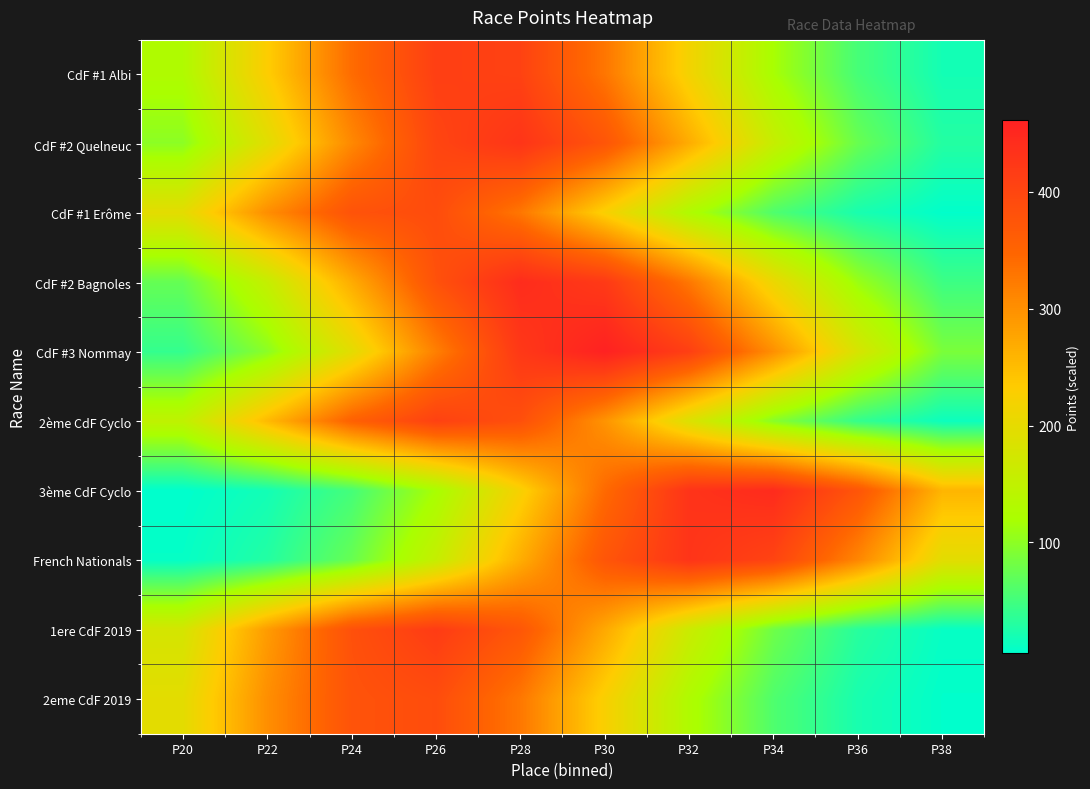

Reading left to right, extract all data points from this chart.

CdF #1 Albi: P20=127.9	P22=230.5	P24=340.1	P26=410.8	P28=406.3	P30=329.0	P32=218.1	P34=118.4	P36=52.6	P38=19.1
CdF #2 Quelneuc: P20=99.4	P22=193.3	P24=307.9	P26=401.6	P28=428.7	P30=374.8	P32=268.2	P34=157.2	P36=75.4	P38=29.6
CdF #1 Erôme: P20=196.9	P22=301.9	P24=378.9	P26=389.4	P28=327.6	P30=225.7	P32=127.3	P34=58.8	P36=22.2	P38=6.9
CdF #2 Bagnoles: P20=73.4	P22=155.2	P24=268.7	P26=381.0	P28=442.3	P30=420.4	P32=327.1	P34=208.4	P36=108.7	P38=46.4
CdF #3 Nommay: P20=40.8	P22=98.8	P24=196.0	P26=318.4	P28=423.4	P30=461.1	P32=411.1	P34=300.0	P36=179.3	P38=87.7
2ème CdF Cyclo: P20=147.7	P22=253.2	P24=355.2	P26=408.1	P28=383.8	P30=295.6	P32=186.3	P34=96.2	P36=40.7	P38=14.1
3ème CdF Cyclo: P20=5.4	P22=18.5	P24=51.9	P26=118.9	P28=223.2	P30=342.9	P32=431.3	P34=444.2	P36=374.5	P38=258.5
French Nationals: P20=9.4	P22=29.2	P24=74.6	P26=156.0	P28=267.0	P30=374.2	P32=429.4	P34=403.4	P36=310.2	P38=195.4
1ere CdF 2019: P20=176.2	P22=286.7	P24=382.0	P26=416.7	P28=372.1	P30=272.1	P32=162.9	P34=79.8	P36=32.0	P38=10.5
2eme CdF 2019: P20=196.5	P22=301.3	P24=378.1	P26=388.6	P28=326.9	P30=225.2	P32=127.0	P34=58.6	P36=22.2	P38=6.9